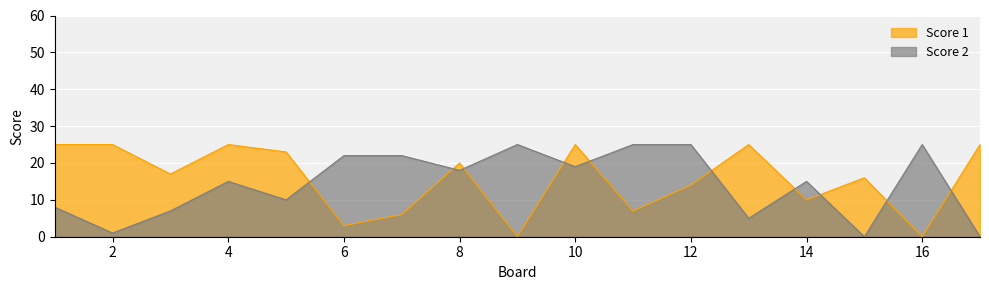

What is the maximum value for Score 1?

25